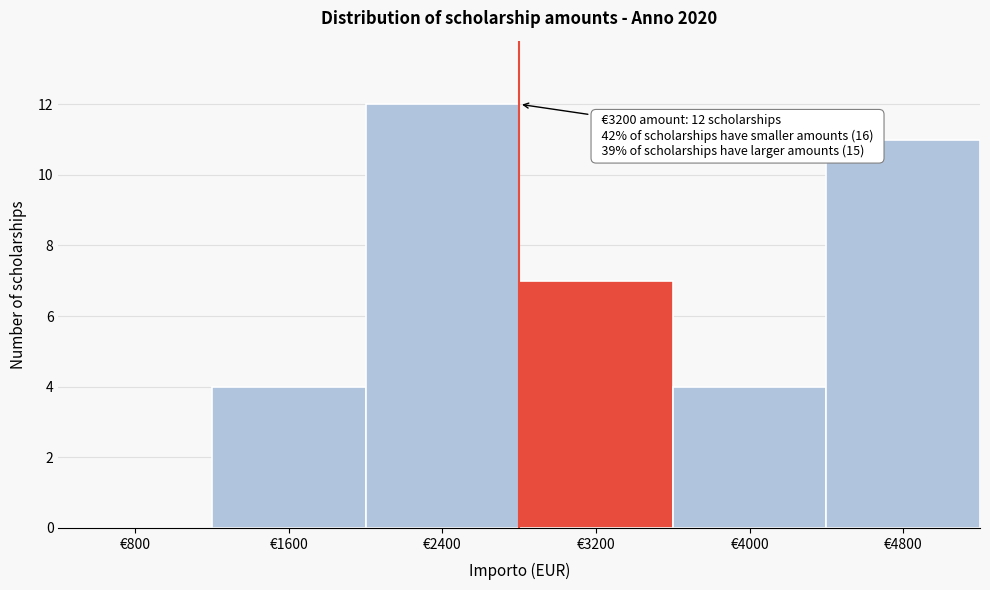

Reading right to left, what are all the values shown in this chart?

€4800=11	€4000=4	€3200=7	€2400=12	€1600=4	€800=0